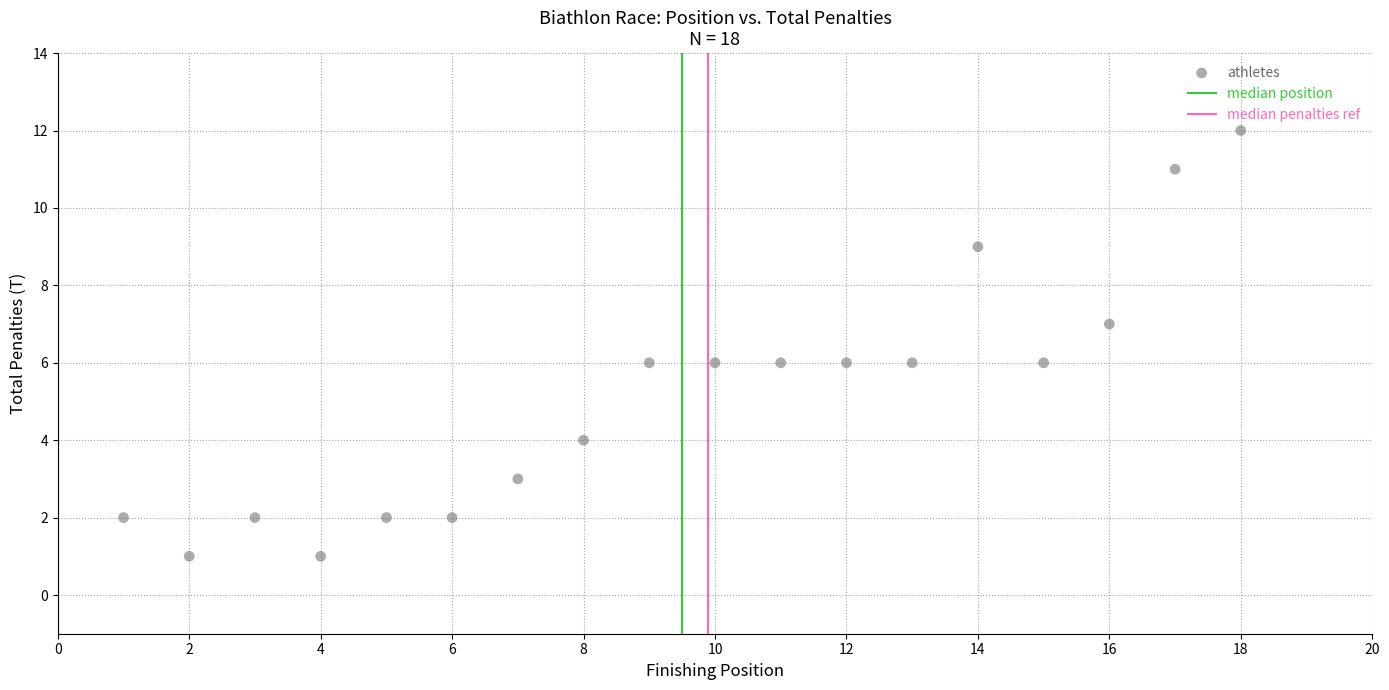

What is the range of Y values (max minus min)?

11